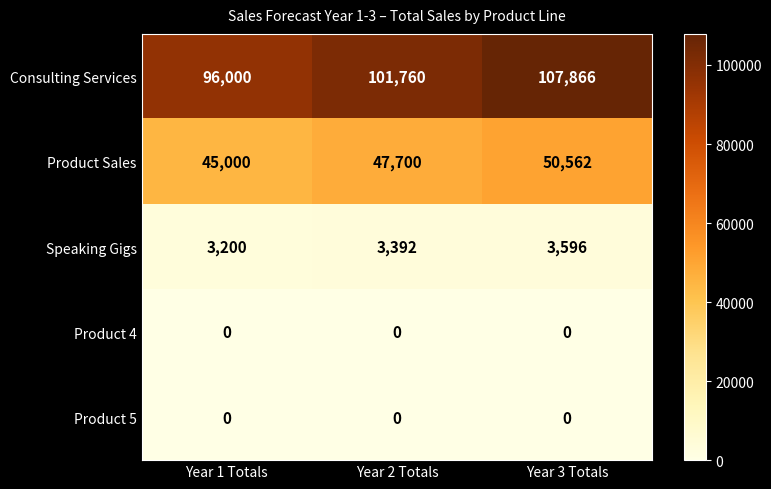

Which category has the highest value across all series?

Year 3 Totals